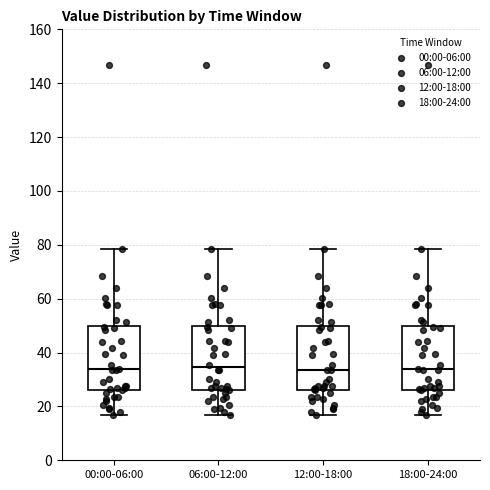

Reading left to right, transcribe this box plot: for each box, give where its median line is, the range the box spans, and where its two whiskers end, as read against the y-axis. The values are not printed on the chart, so give them approximately, as read against the axis.

00:00-06:00: median 34, box 26 to 50, whiskers 16 to 78
06:00-12:00: median 34, box 26 to 50, whiskers 16 to 78
12:00-18:00: median 34, box 26 to 50, whiskers 16 to 78
18:00-24:00: median 34, box 26 to 50, whiskers 16 to 78